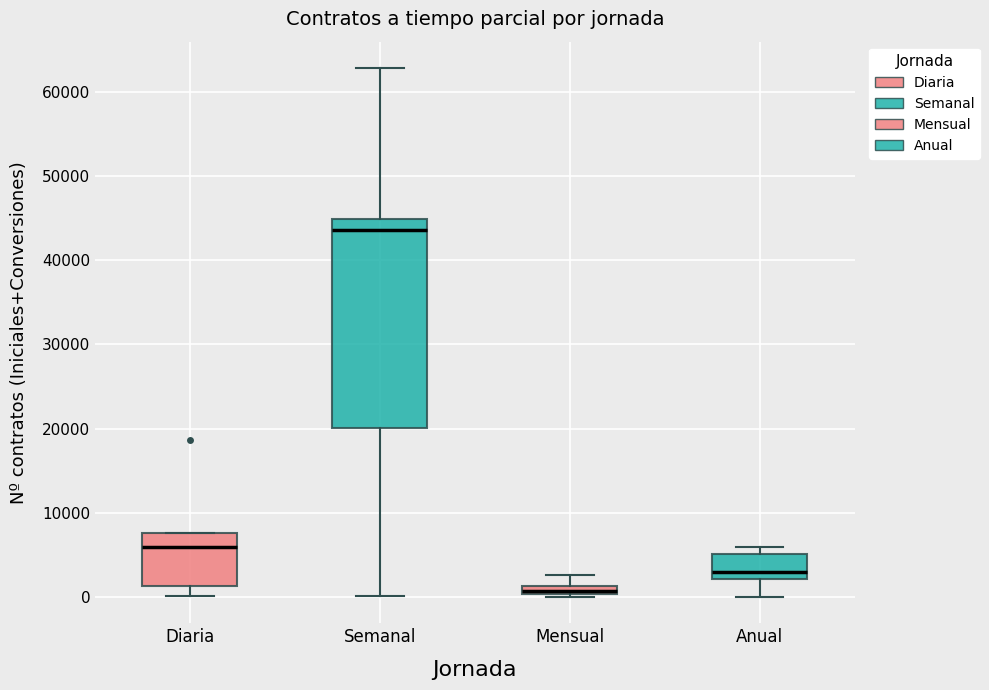

Where does the upper whisker of the box for Mensual end on the y-axis? The values are not printed on the chart, so give them approximately, as read against the axis.

3000